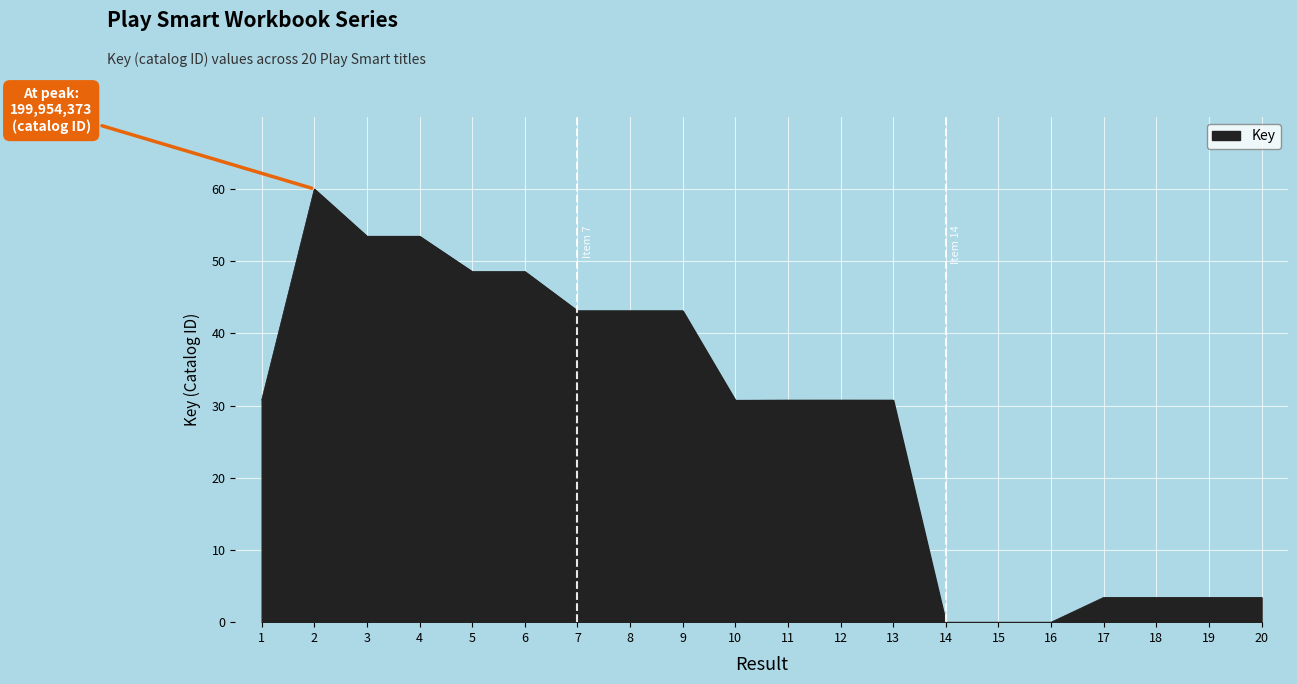

Read the value at 10.

30.7